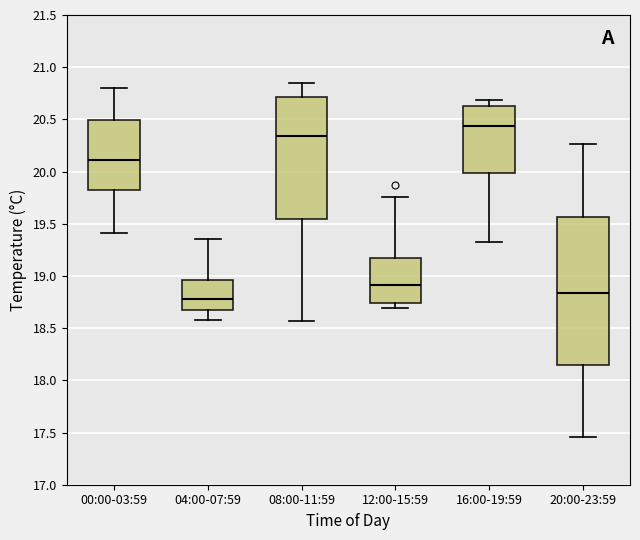

Reading left to right, transcribe this box plot: for each box, give where its median line is, the range the box spans, and where its two whiskers end, as read against the y-axis. The values are not printed on the chart, so give them approximately, as read against the axis.

00:00-03:59: median 20.10, box 19.85 to 20.50, whiskers 19.40 to 20.80
04:00-07:59: median 18.80, box 18.70 to 18.95, whiskers 18.60 to 19.35
08:00-11:59: median 20.35, box 19.55 to 20.70, whiskers 18.55 to 20.85
12:00-15:59: median 18.90, box 18.75 to 19.15, whiskers 18.70 to 19.75
16:00-19:59: median 20.45, box 20.00 to 20.65, whiskers 19.35 to 20.70
20:00-23:59: median 18.85, box 18.15 to 19.55, whiskers 17.45 to 20.25